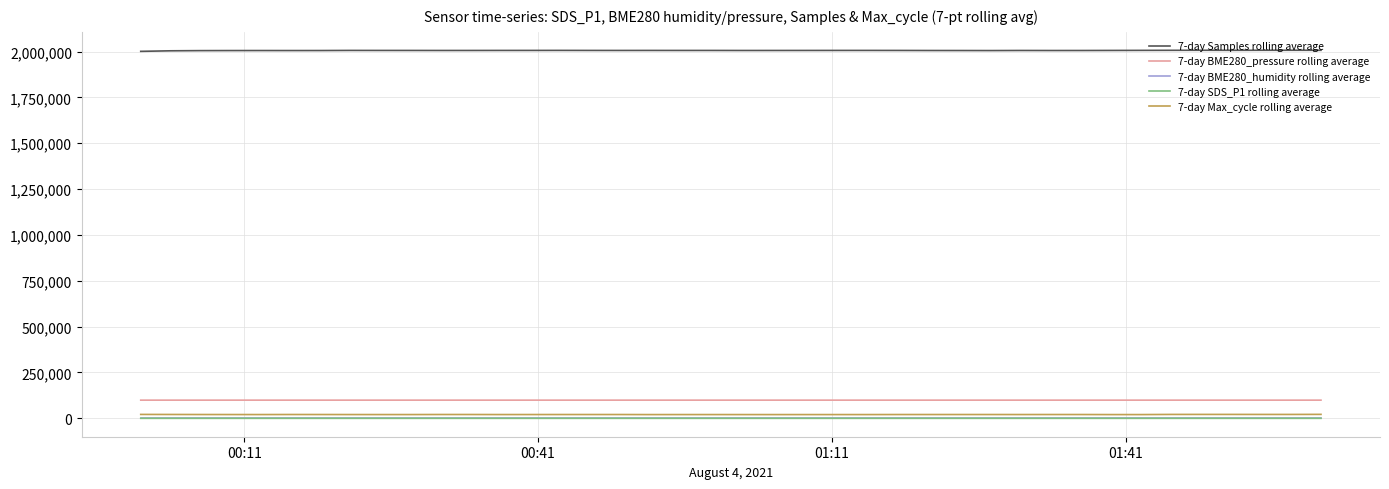

How many distinct data groups are displayed?

5